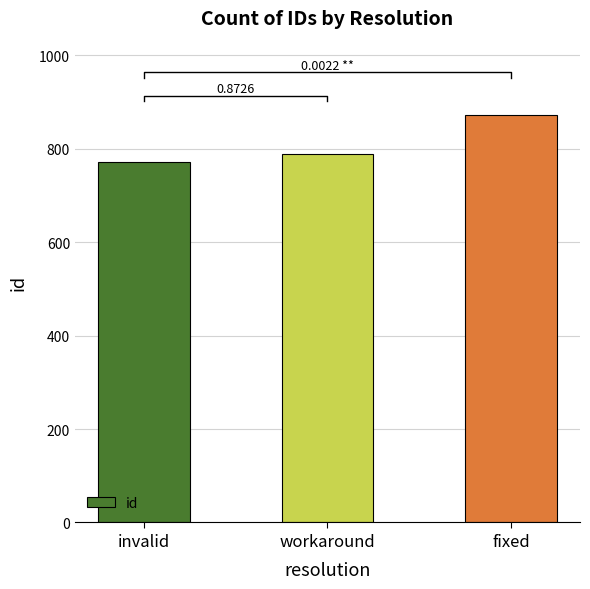

What is the approximate value at workaround?

788